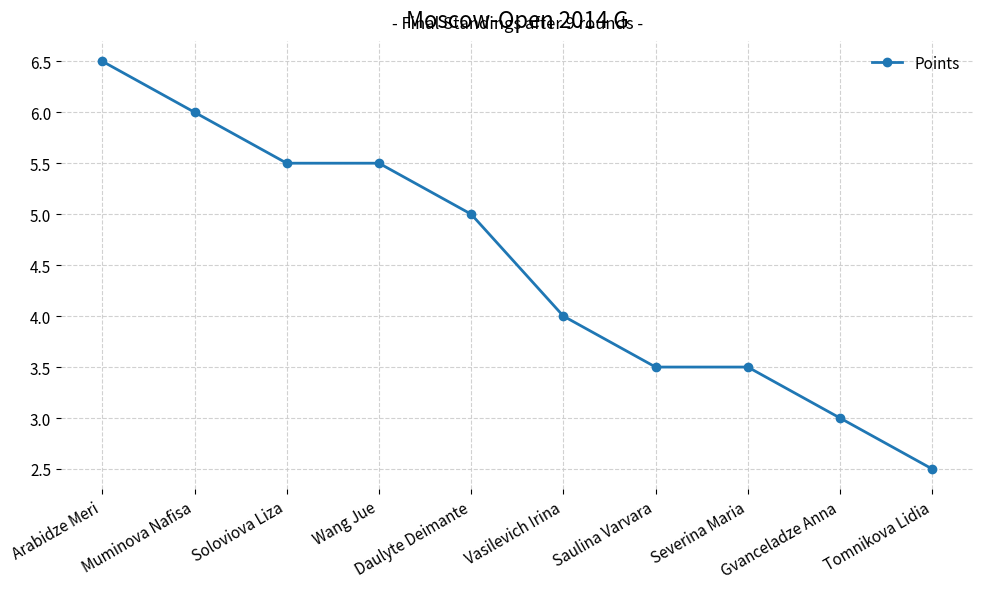

What is the value of the 7th point from the left?

3.5